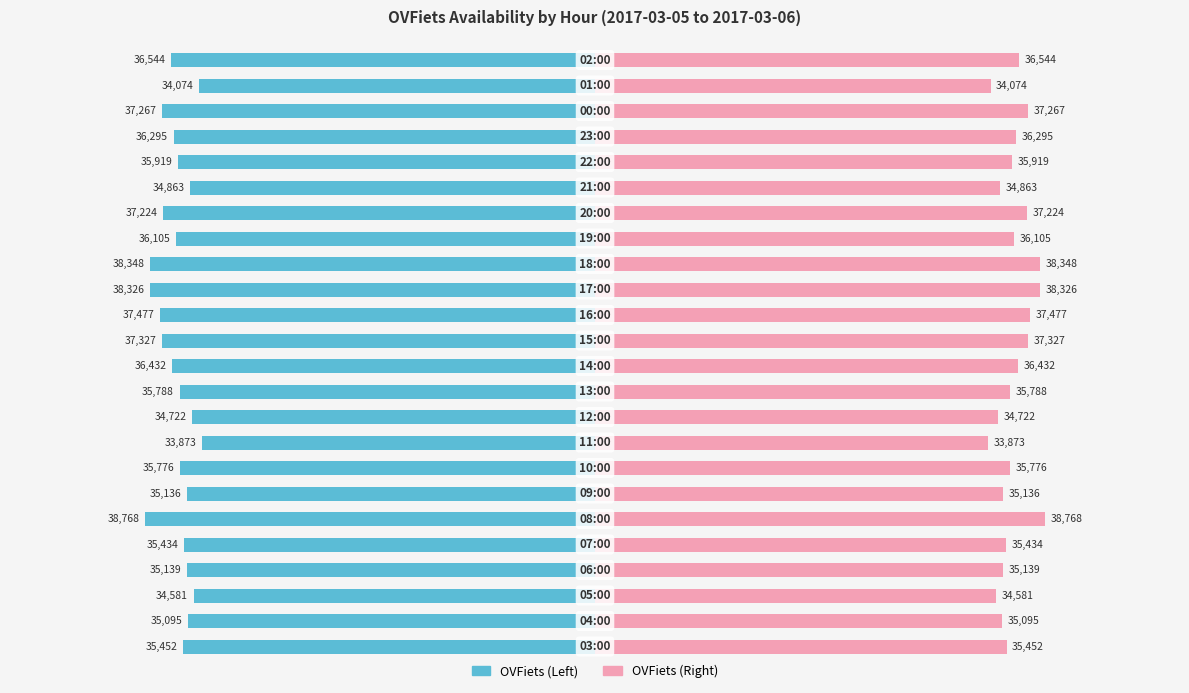

Is it true that OVFiets (Left) equals -1.9 at 19?

False